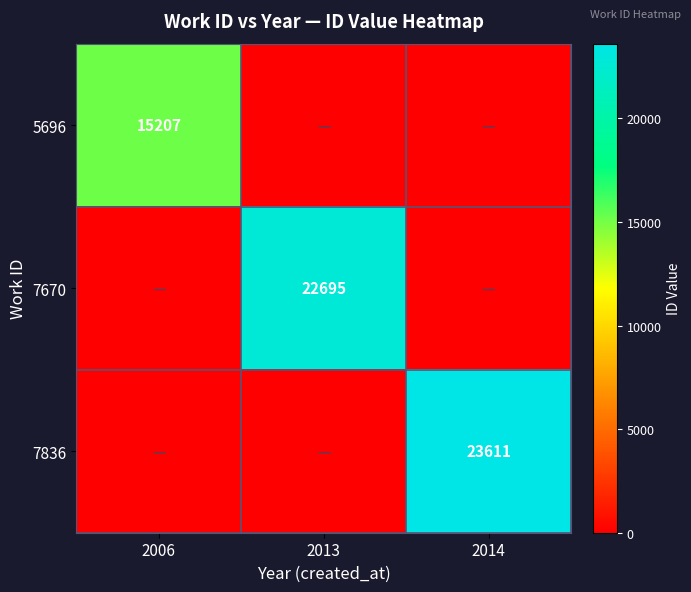

Which has a higher value, 2006 or 2014?

2006